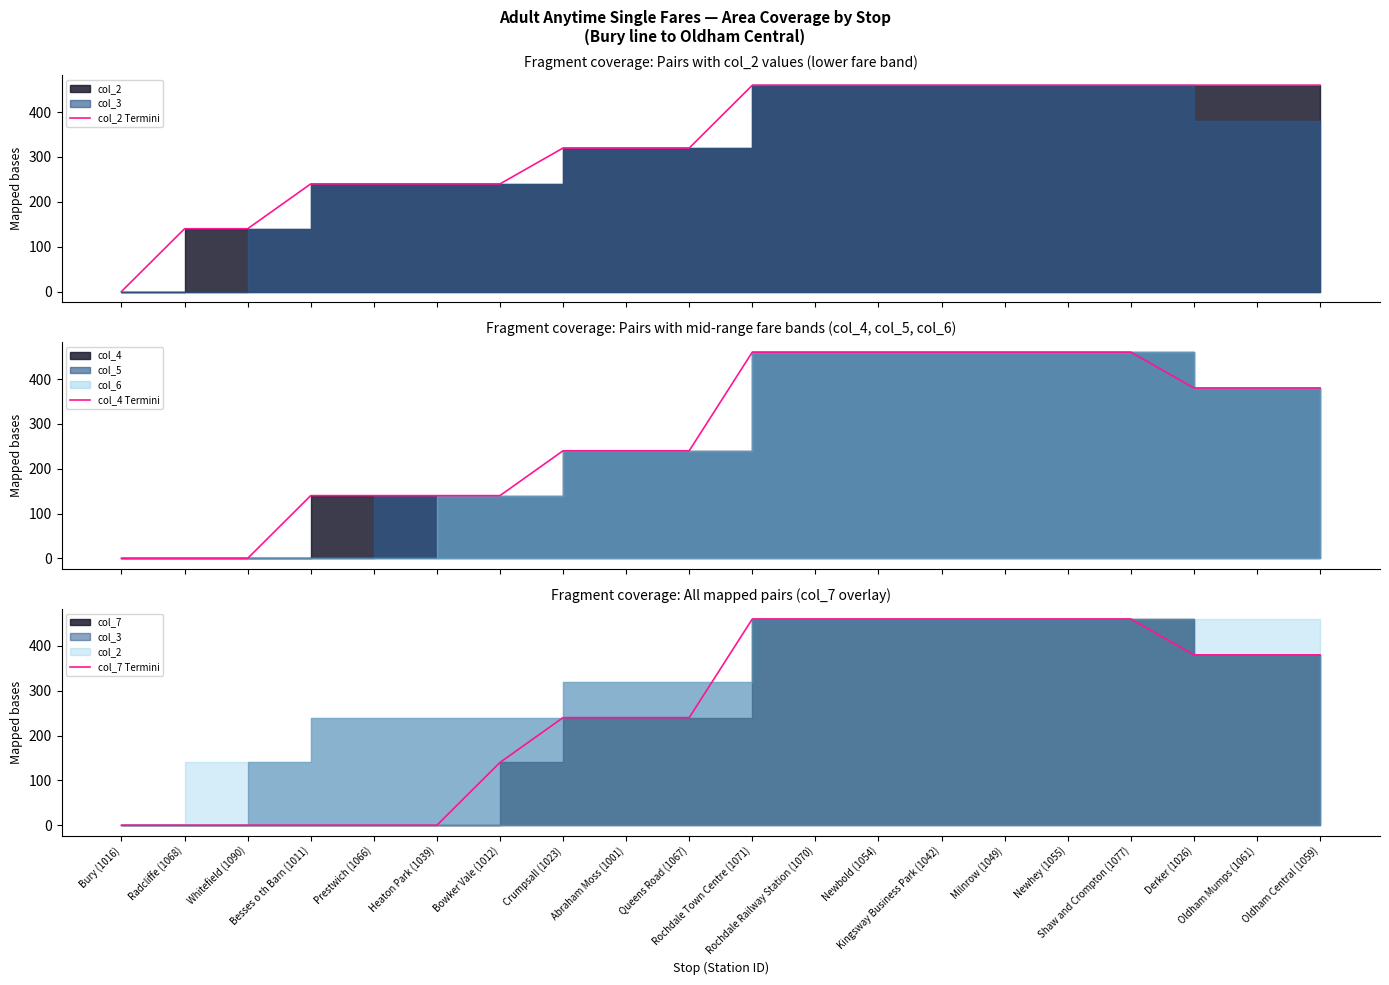

What is the sum of all col_7 Termini values?

5220